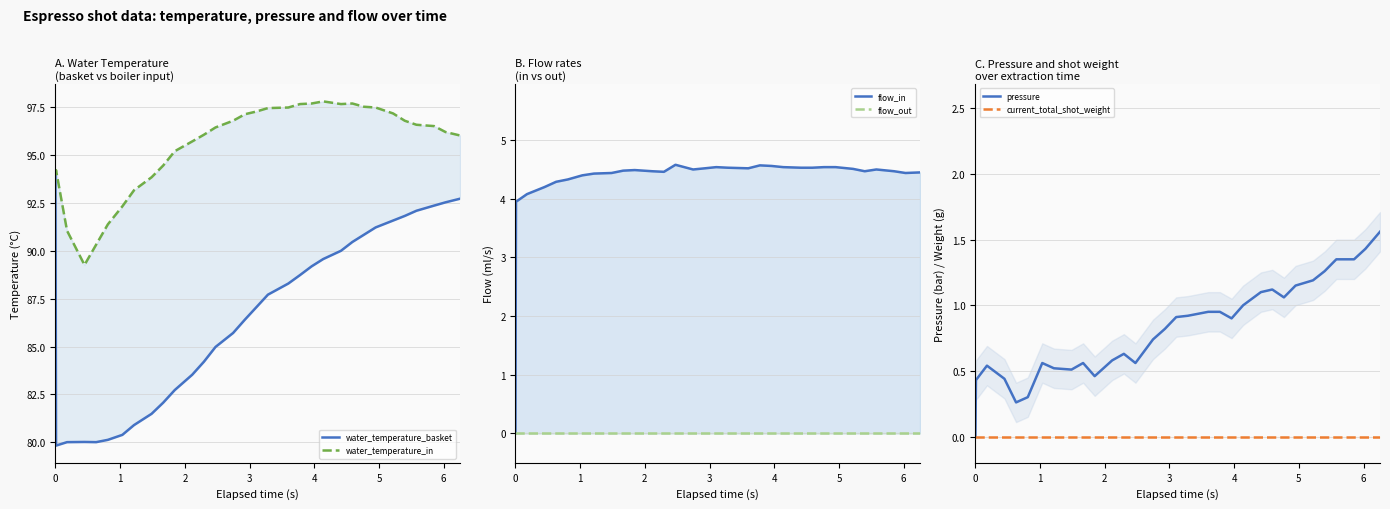

Is the value of water_temperature_basket at 15 greater than the value of flow_out at 10?

Yes